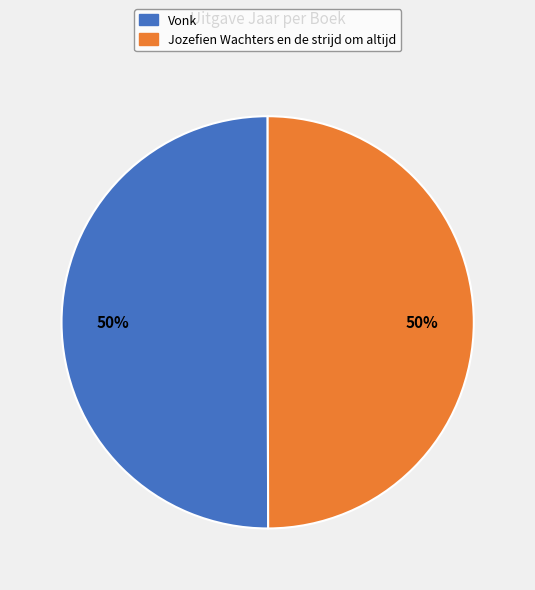

Approximately how many times larger is the value at Vonk compared to Jozefien Wachters en de strijd om altijd?

1.0